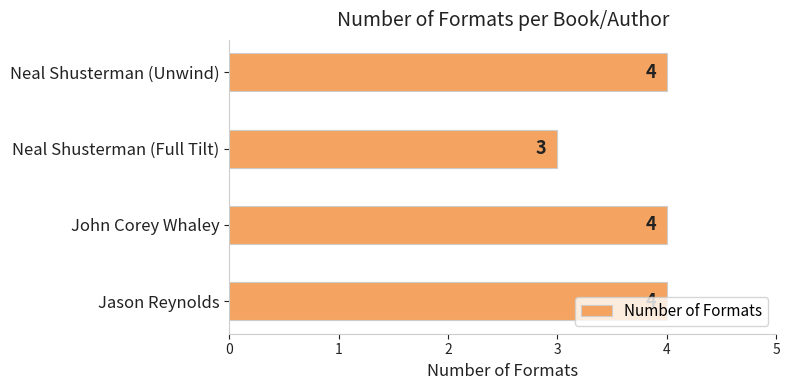

What is the sum of all values?

15